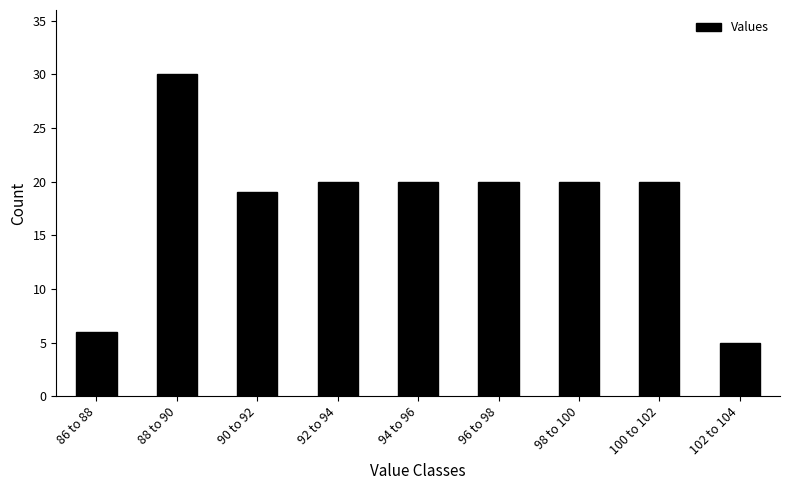

Reading left to right, extract all data points from this chart.

6	30	19	20	20	20	20	20	5